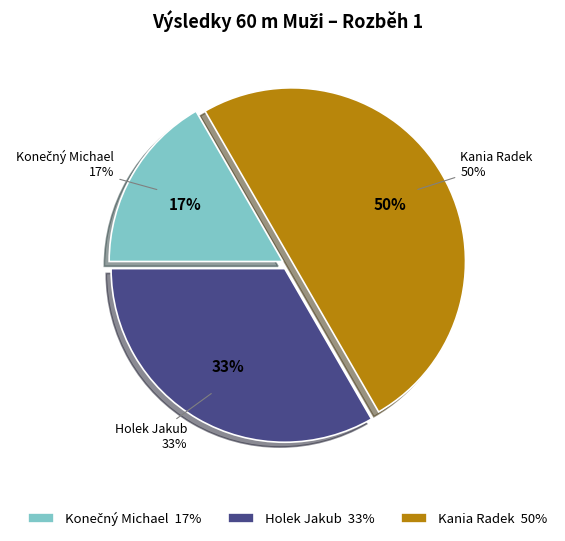

To the nearest percent, what is the combined percentage of Holek Jakub and Kania Radek?

83%